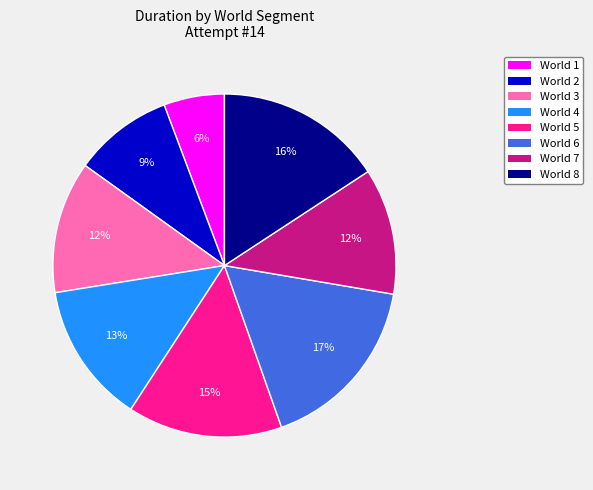

What is the smallest slice in the pie chart?

World 1